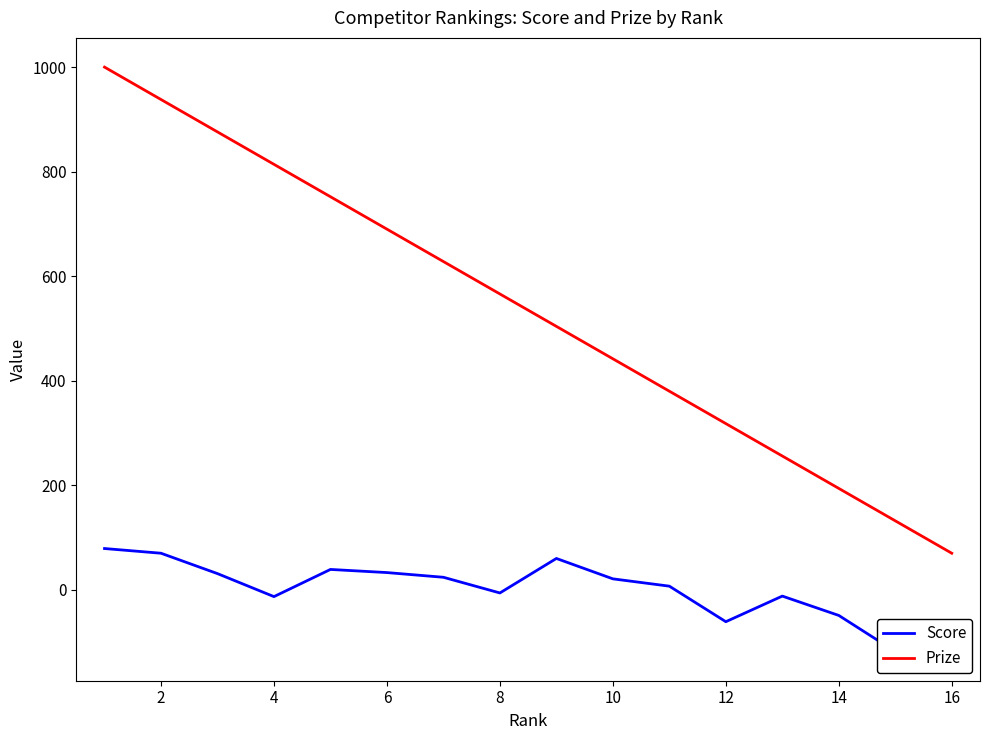

Count the number of categories in the chart.

16